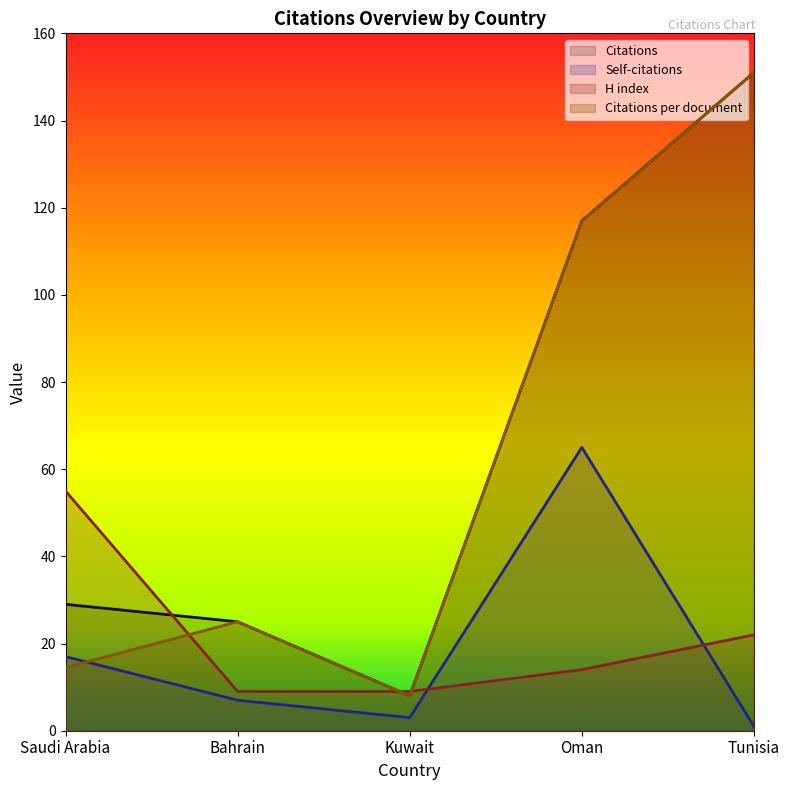

How many values in the Citations series are below 29?

2